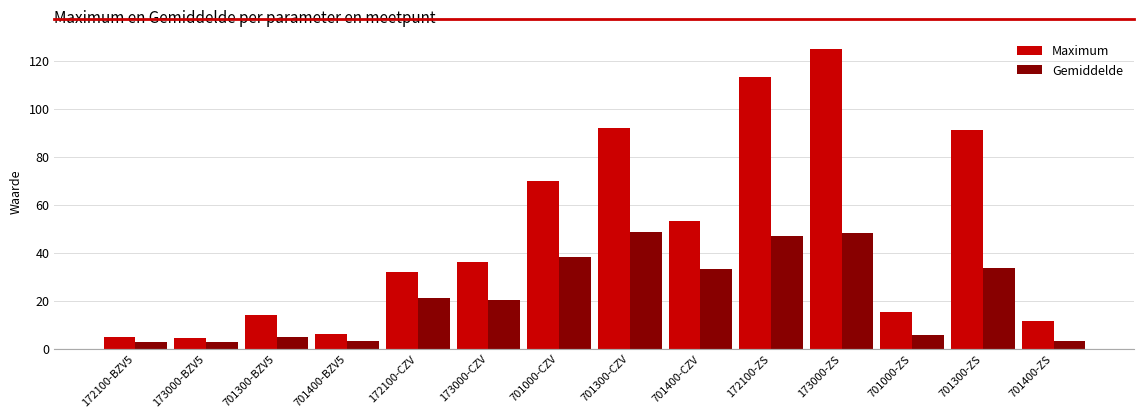

What is the label of the 1st bar from the right?

701400-ZS